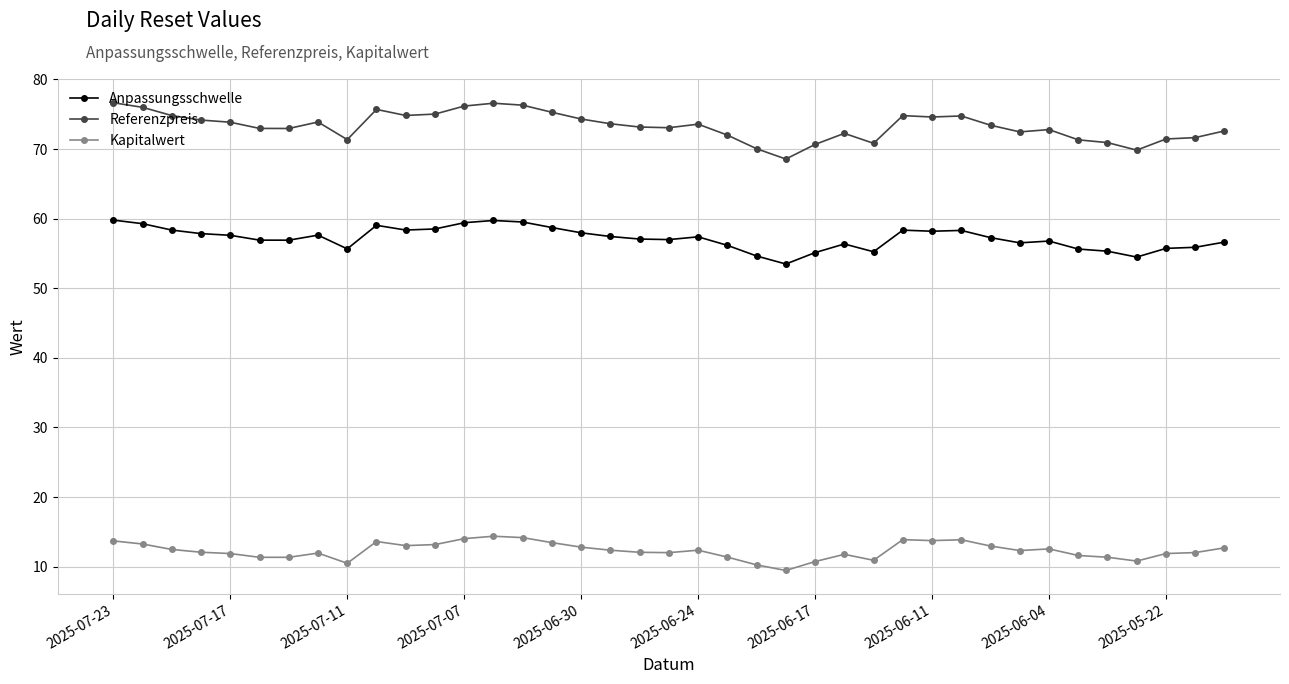

Which series has the largest total across all categories?

Referenzpreis